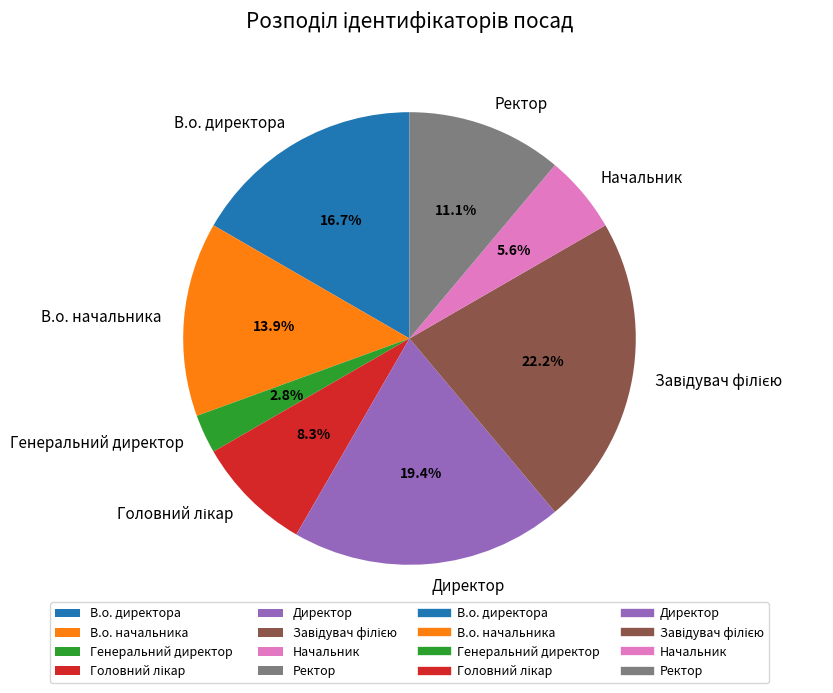

What is the ratio of the value at Ректор to the value at В.о. начальника?

0.8